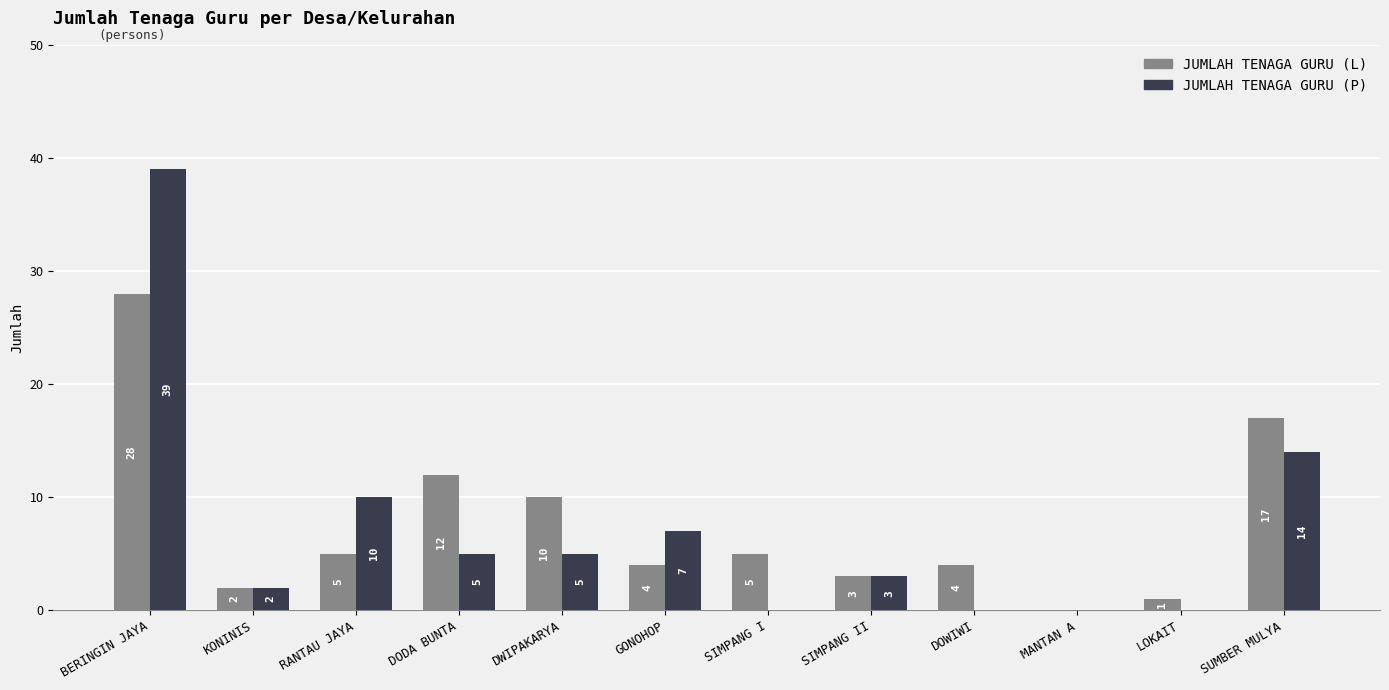

Are the bars grouped side by side (vs. stacked)?

Yes